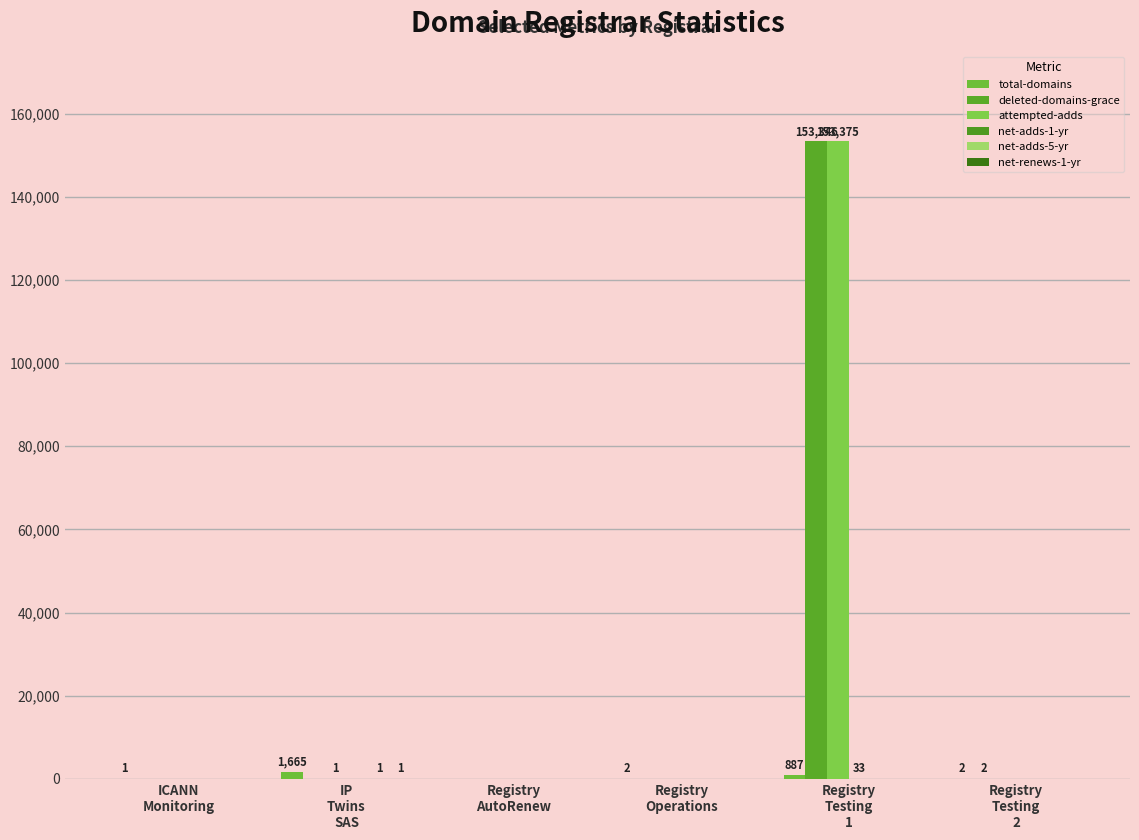

Is it true that deleted-domains-grace equals 0 at Registry
Operations?

True